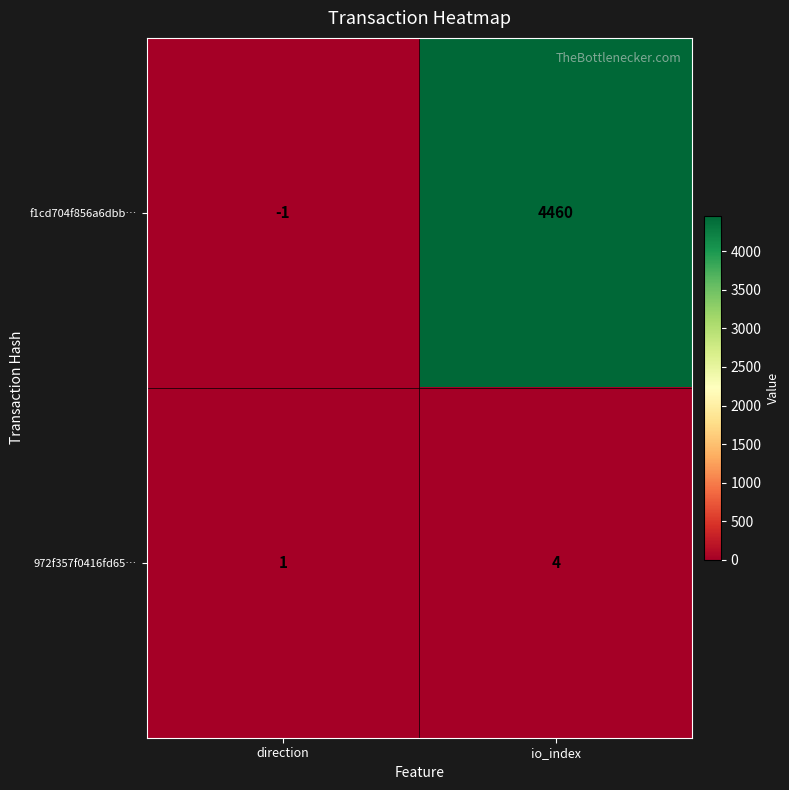

The 972f357f0416fd65… series shows 1 at direction. True or false?

True